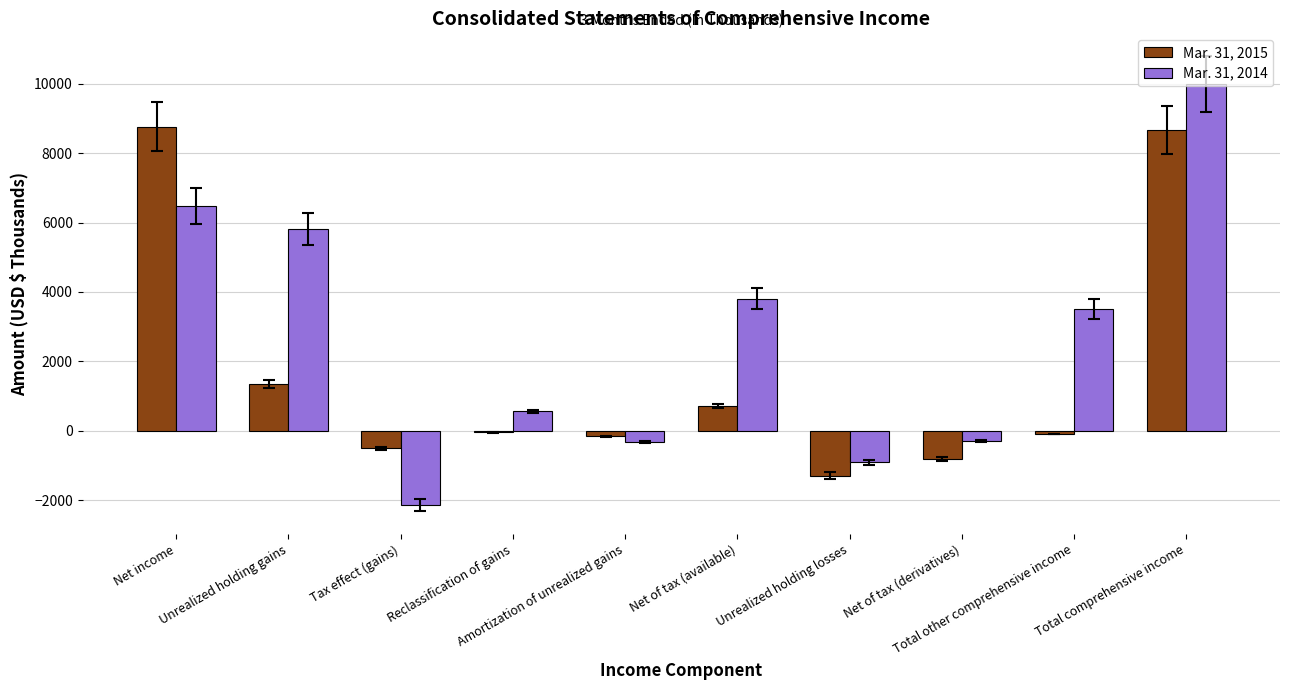

How many bars are there in total?

20